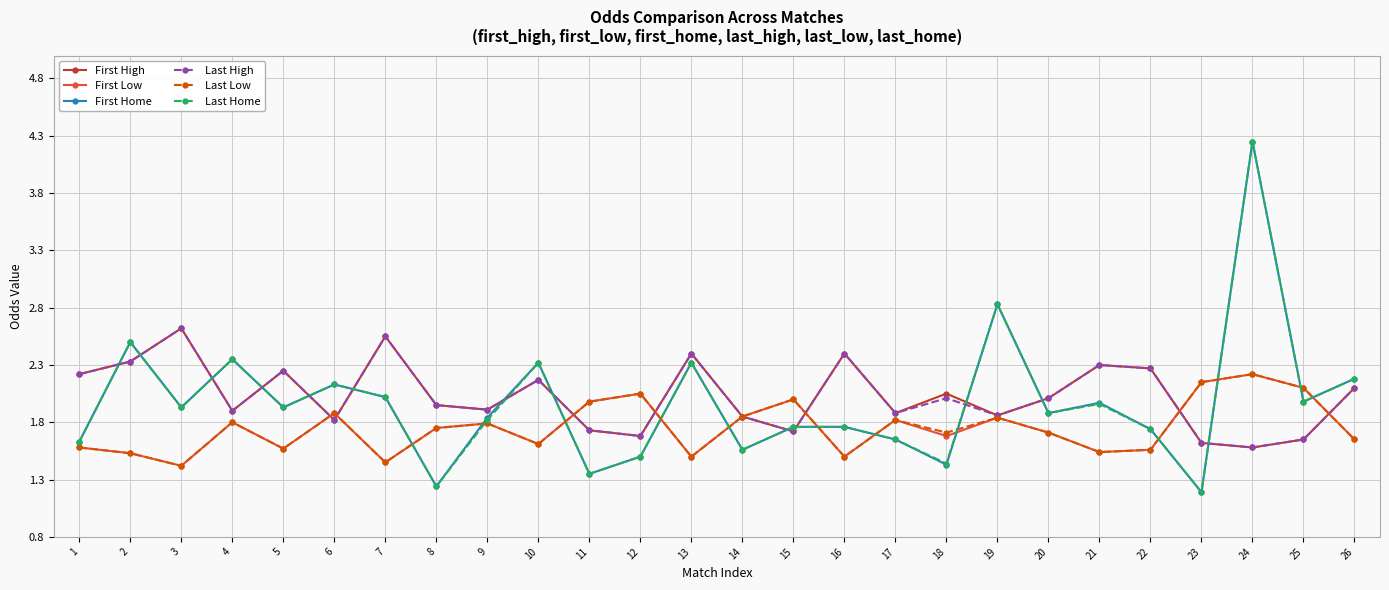

In First Low, how many points are lower than both neighbors (excluding endpoints)?

8